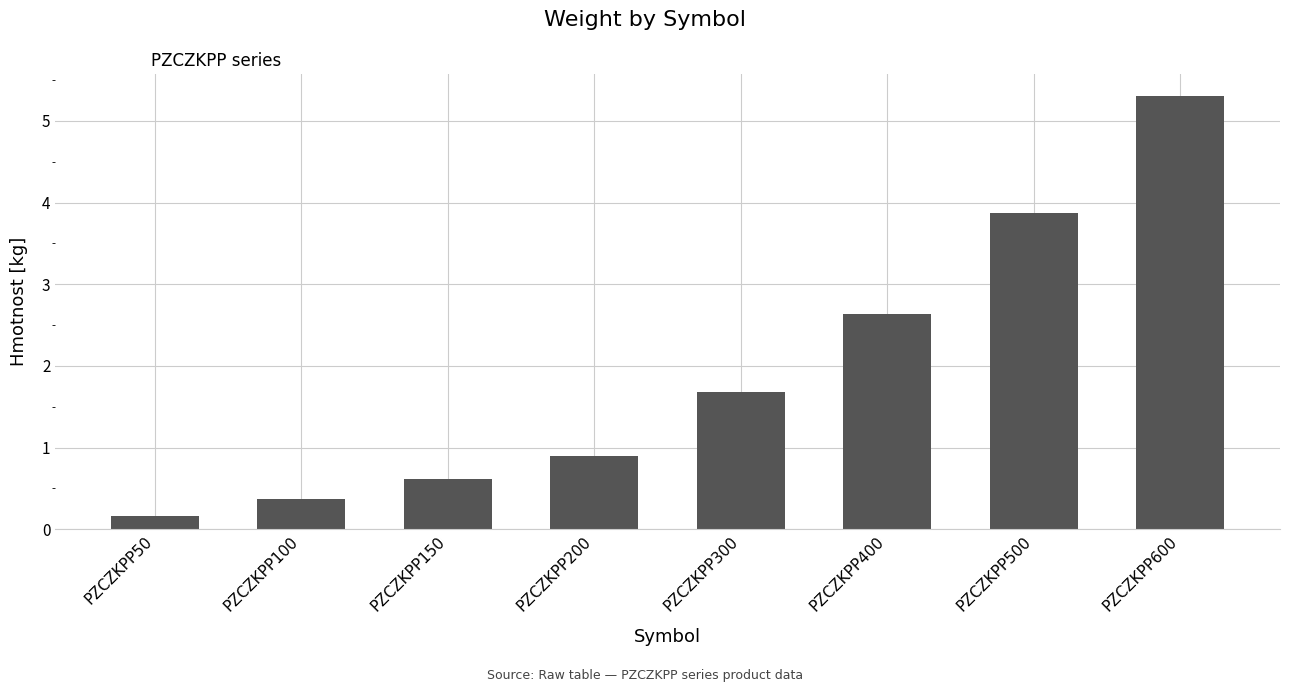

How many categories are shown in the chart?

8